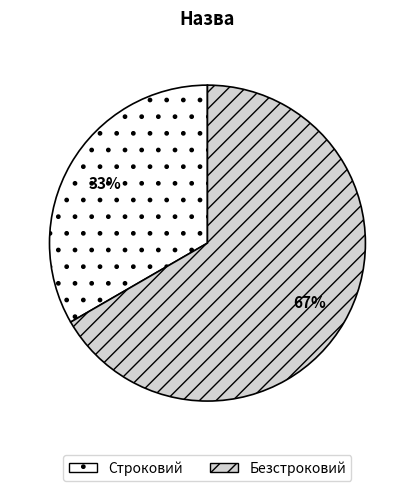

To the nearest percent, what is the average slice percentage?

50%